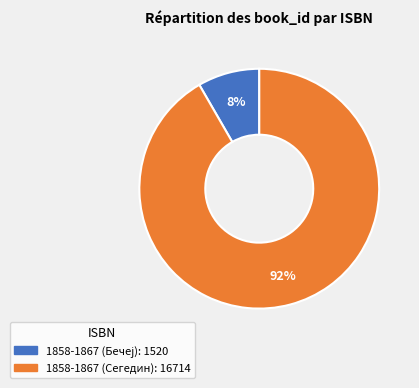

What is the largest slice in the pie chart?

1858-1867 (Сегедин)